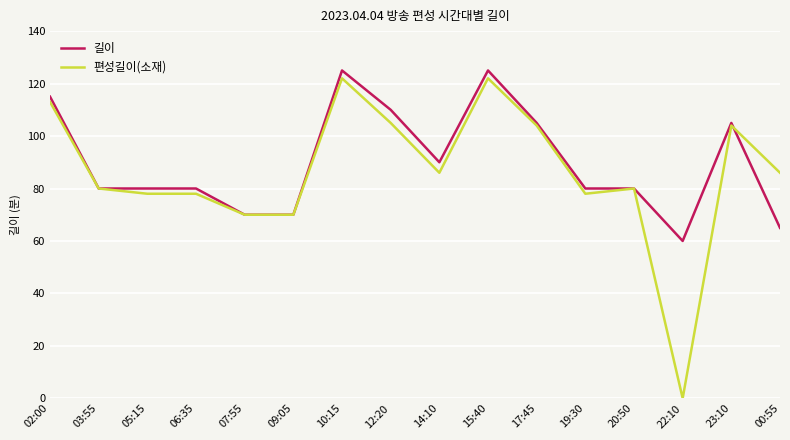

Is the value of 편성길이(소재) at 10:15 greater than the value of 길이 at 07:55?

Yes